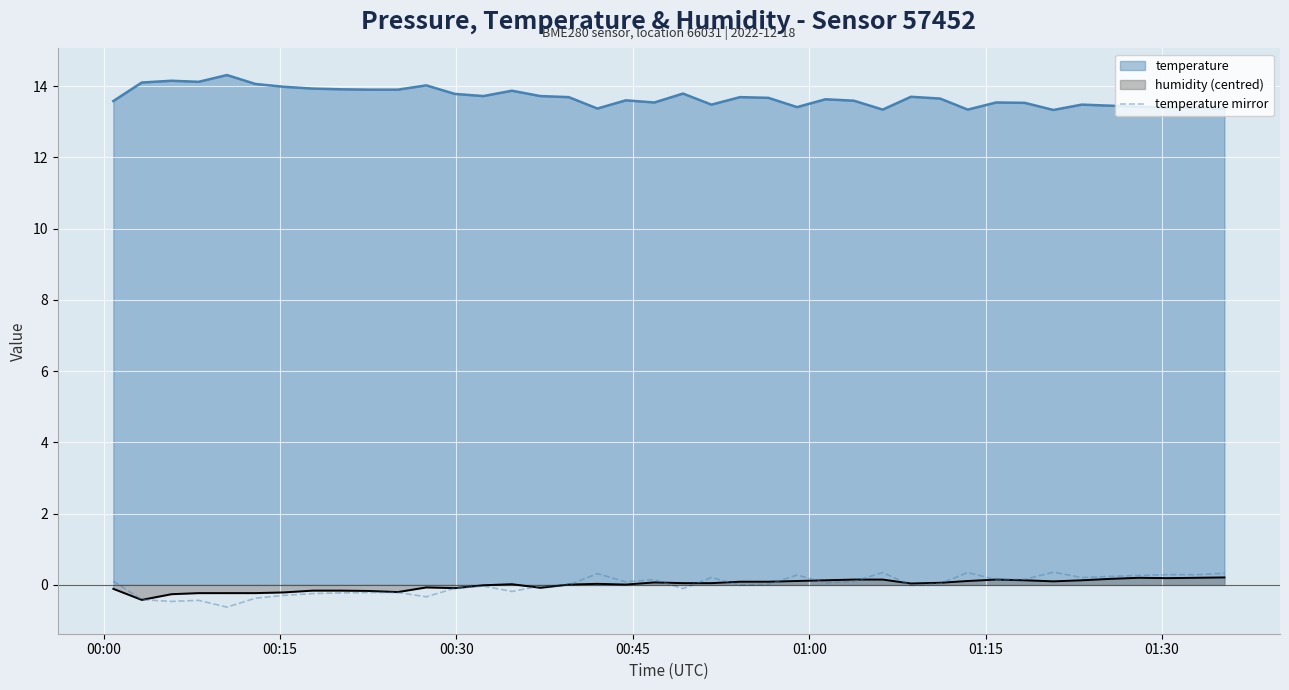

Count the number of data series in this chart.

3